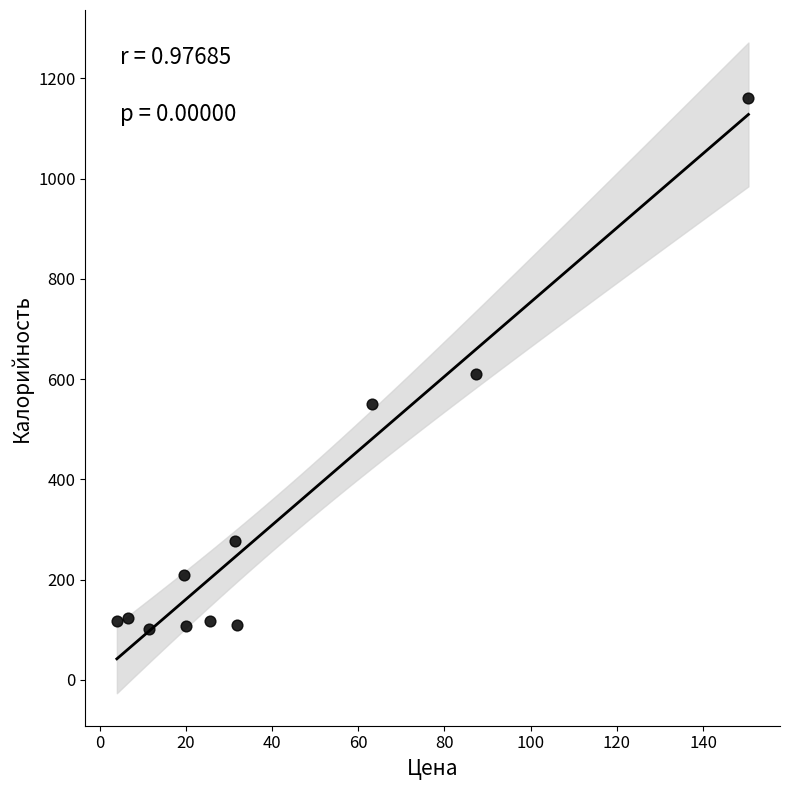

What Y value in the scatter plot is closest to 630?

610.0